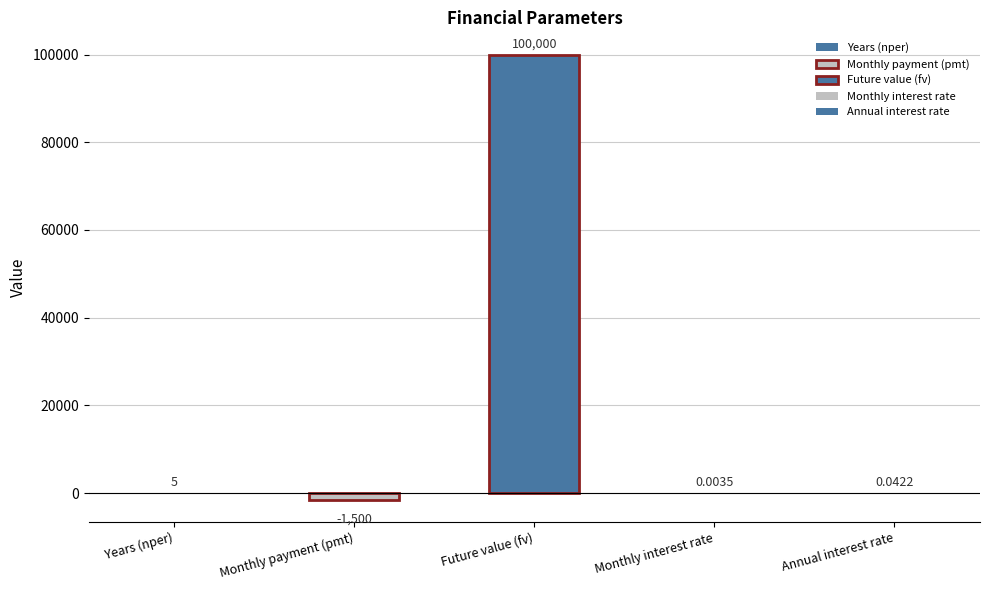

How many data points are above 0?

4